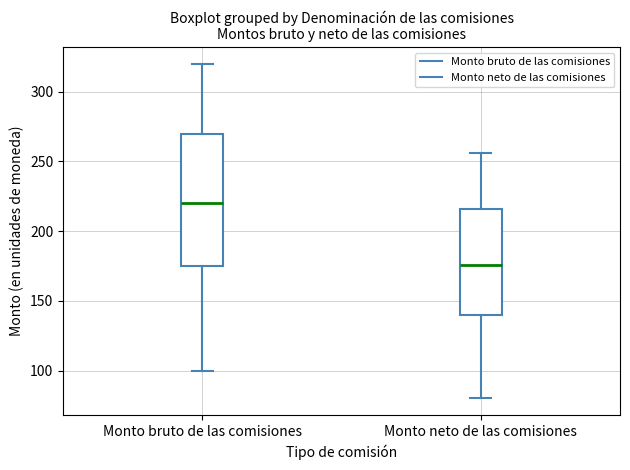

Reading left to right, read every box against the y-axis: the position of its median line, the range the box covers, and the ends of its whiskers. The values are not printed on the chart, so give them approximately, as read against the axis.

Monto bruto de las comisiones: median 220, box 175 to 270, whiskers 100 to 320
Monto neto de las comisiones: median 175, box 140 to 215, whiskers 80 to 255